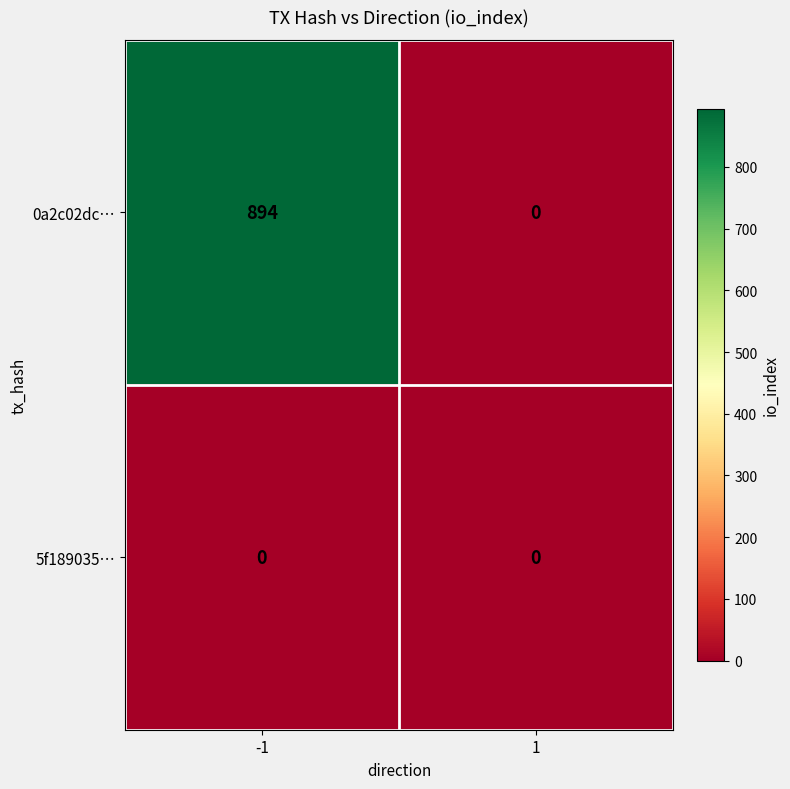

Reading left to right, list all the values displayed in this chart.

0a2c02dc…: 894	0
5f189035…: 0	0